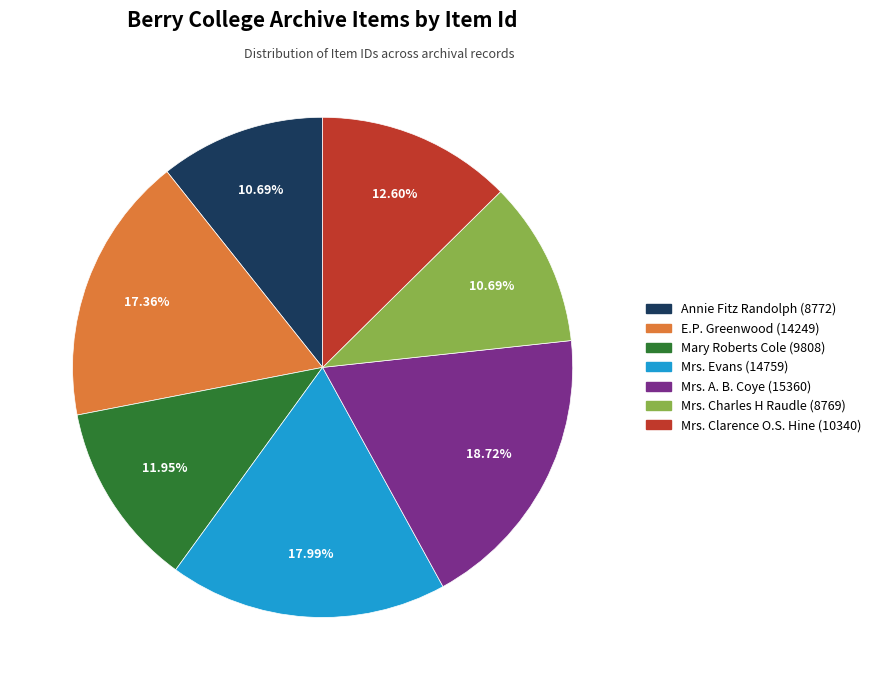

Which has a higher value, Mrs. Charles H Raudle (8769) or Mrs. Clarence O.S. Hine (10340)?

Mrs. Clarence O.S. Hine (10340)